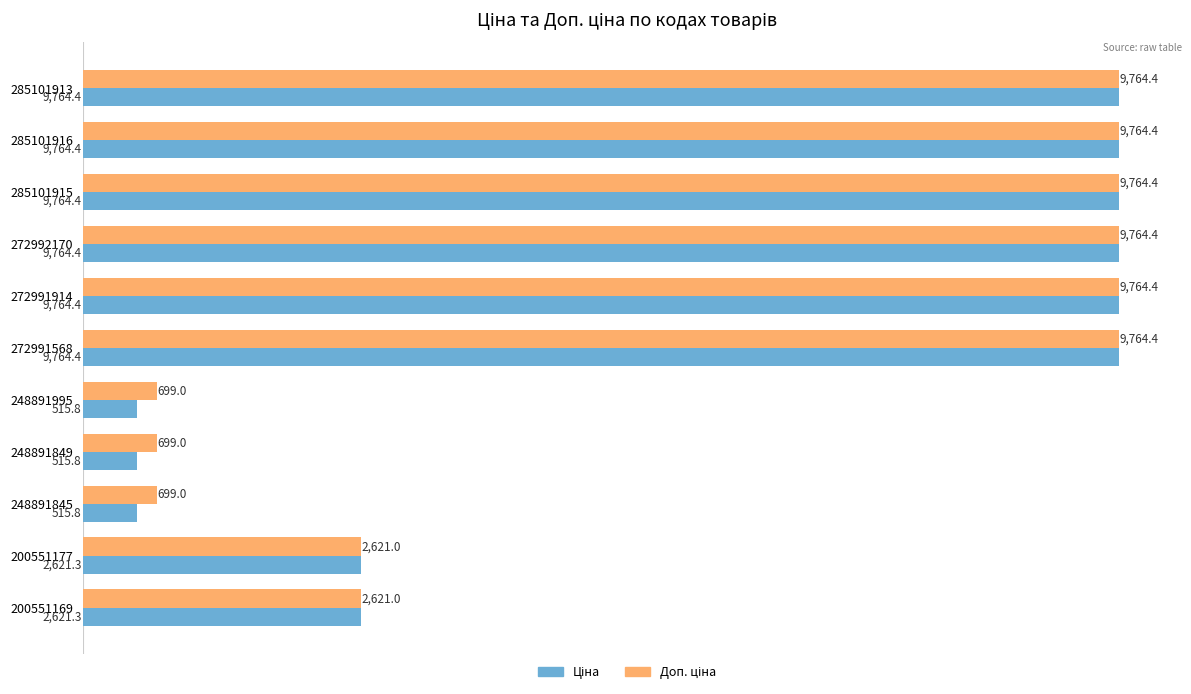

Count the number of categories in the chart.

11